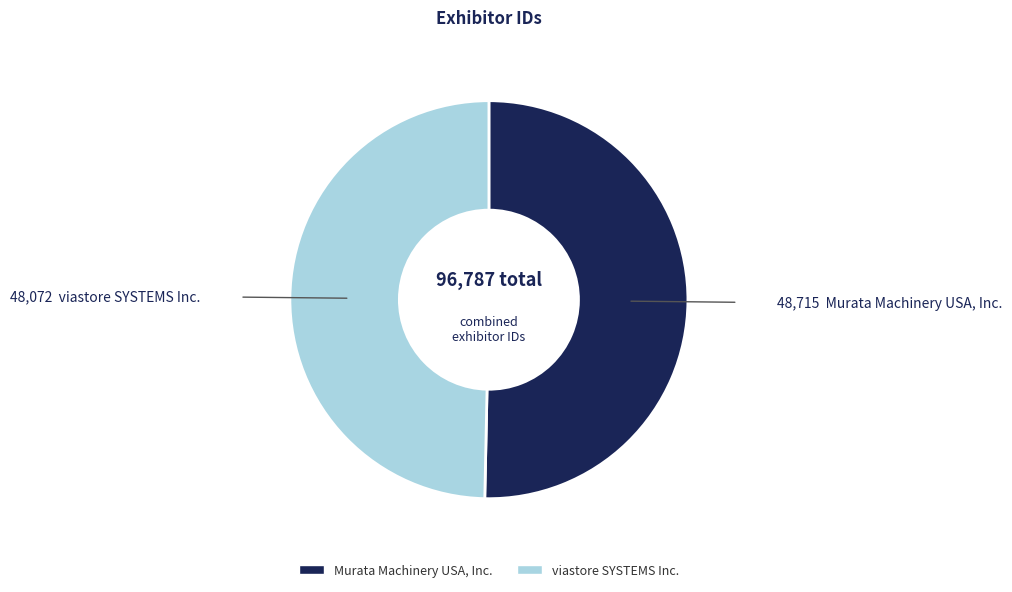

What is the largest slice in the pie chart?

Murata Machinery USA, Inc.